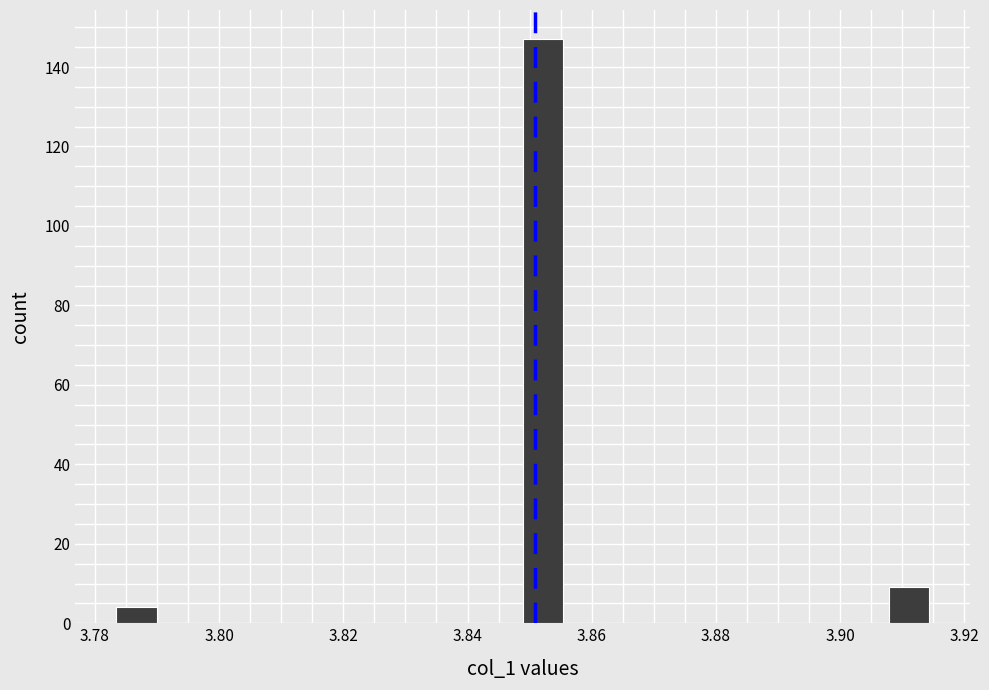

Read against the x-axis, roughly where is the centre of the tallest bar?

3.852